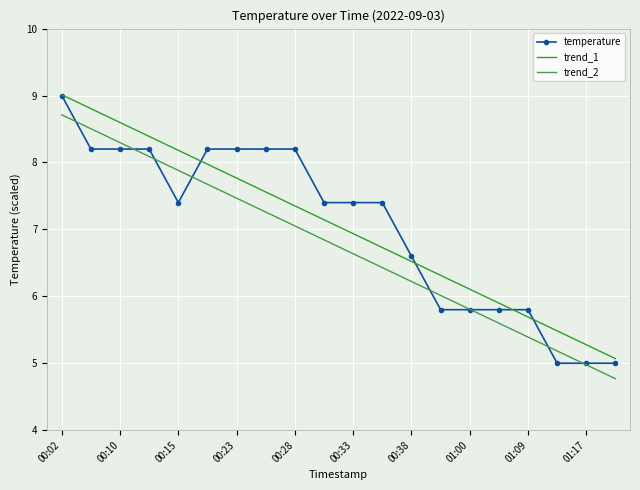

What is the highest value of the trend_2 series?

8.7